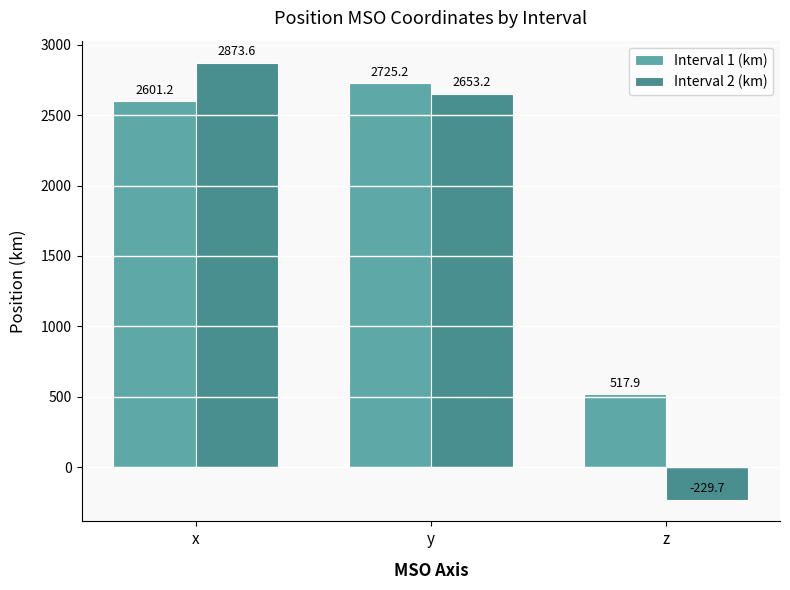

How many categories are shown in the chart?

3